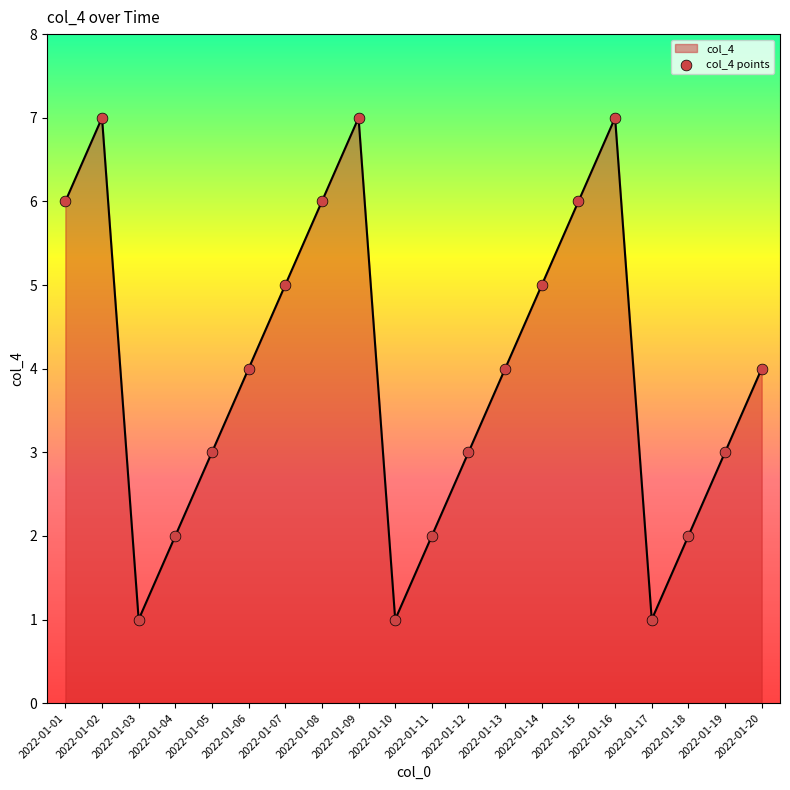

What is the difference between the maximum and minimum values?

6